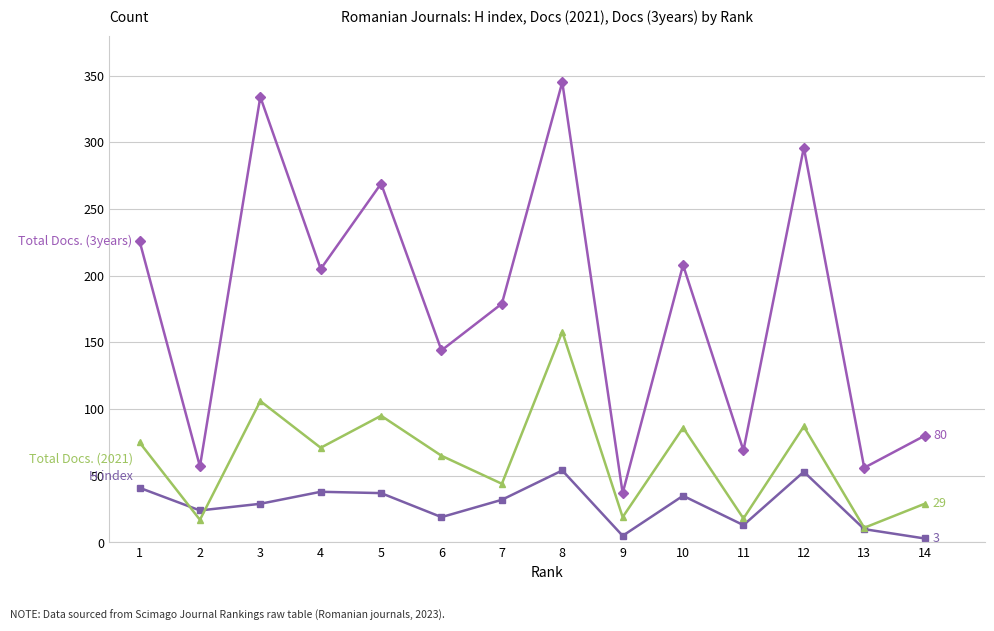

At which category does the chart reach its peak across all series?

8